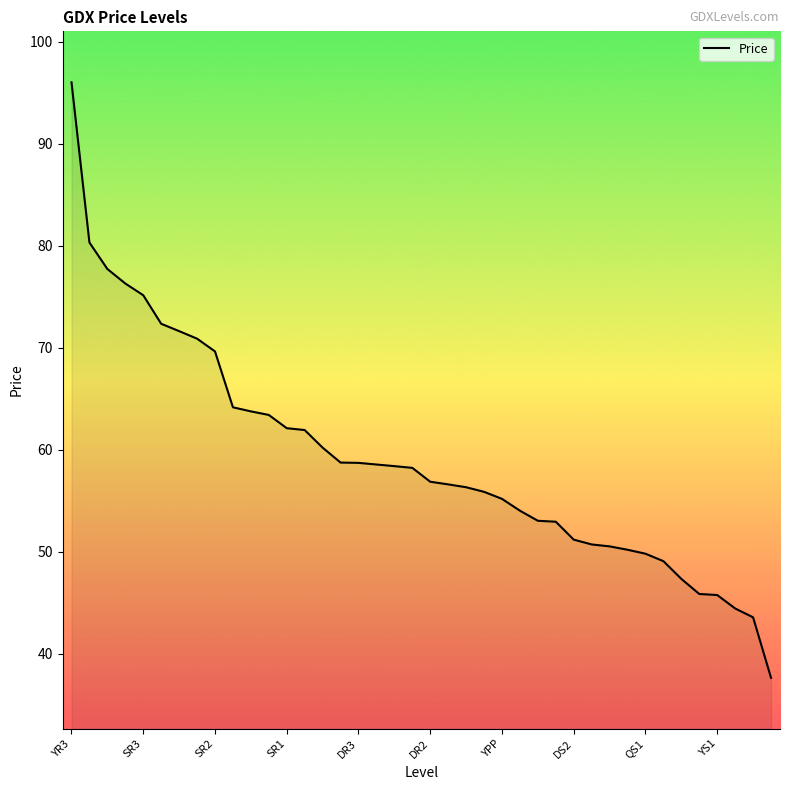

What is the smallest value displayed?

37.6